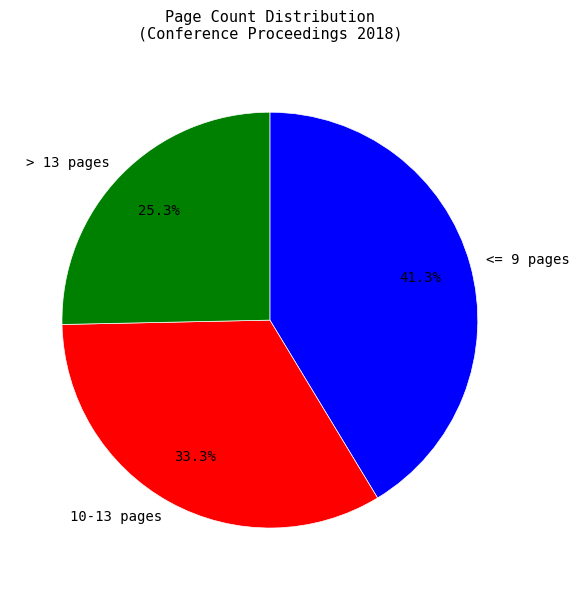

Rank the categories by value from highest to lowest.

<= 9 pages, 10-13 pages, > 13 pages